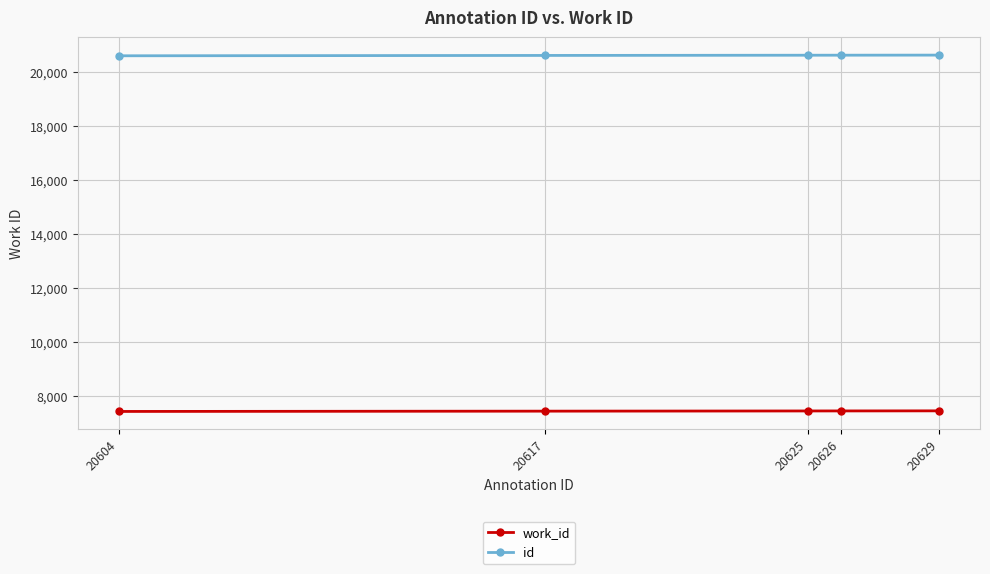

Which series has the largest range (max minus min)?

id